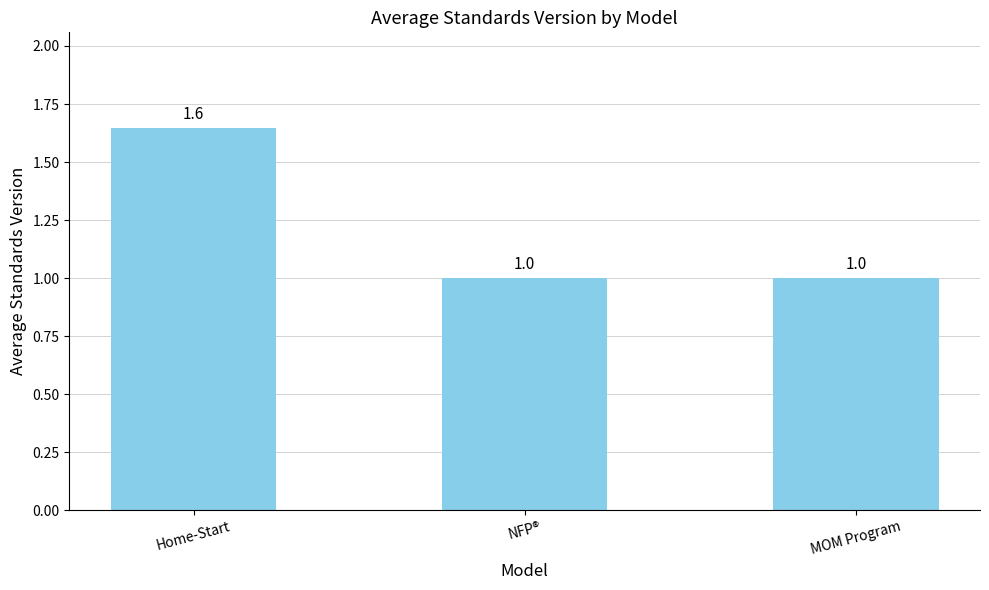

Approximately how many times larger is the value at MOM Program compared to Home-Start?

0.6